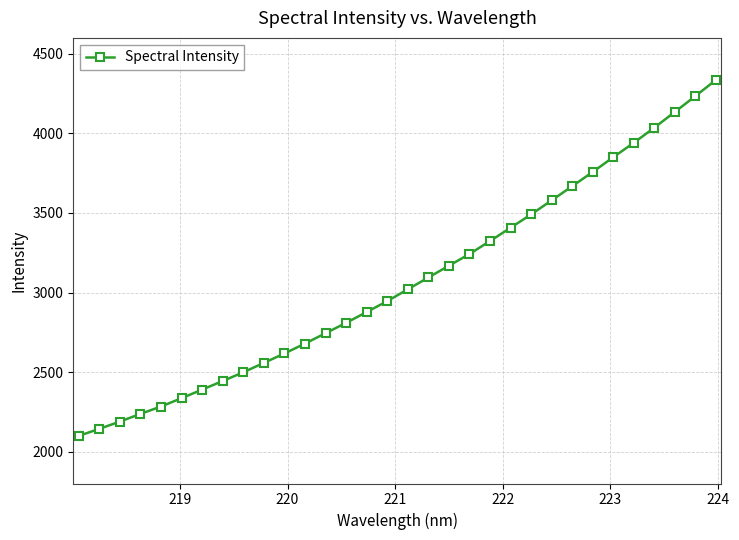

What is the value of the 12th point from the left?

2679.4